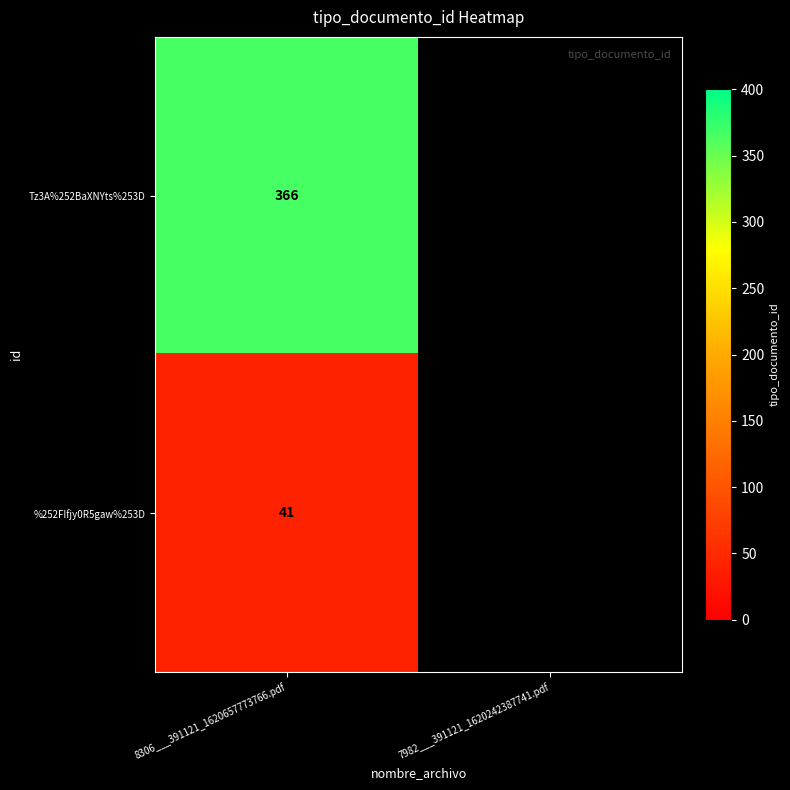

Rank the series at 8306___391121_1620657773766.pdf from highest to lowest value.

Tz3A%252BaXNYts%253D, %252FIfjy0R5gaw%253D